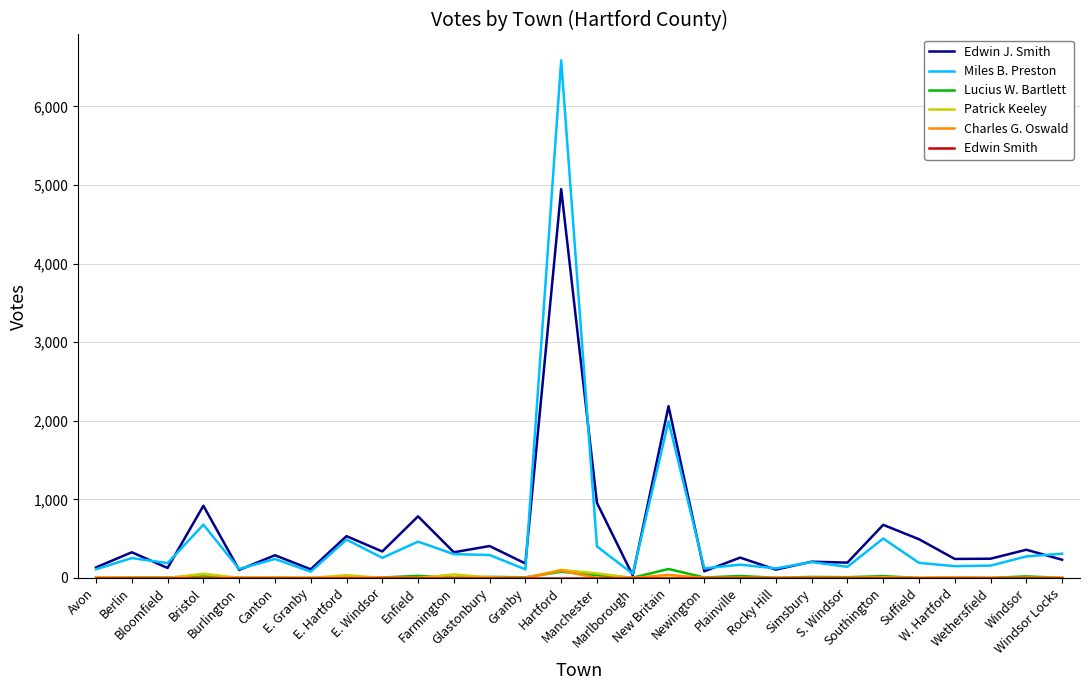

What is the greatest value displayed?

6587